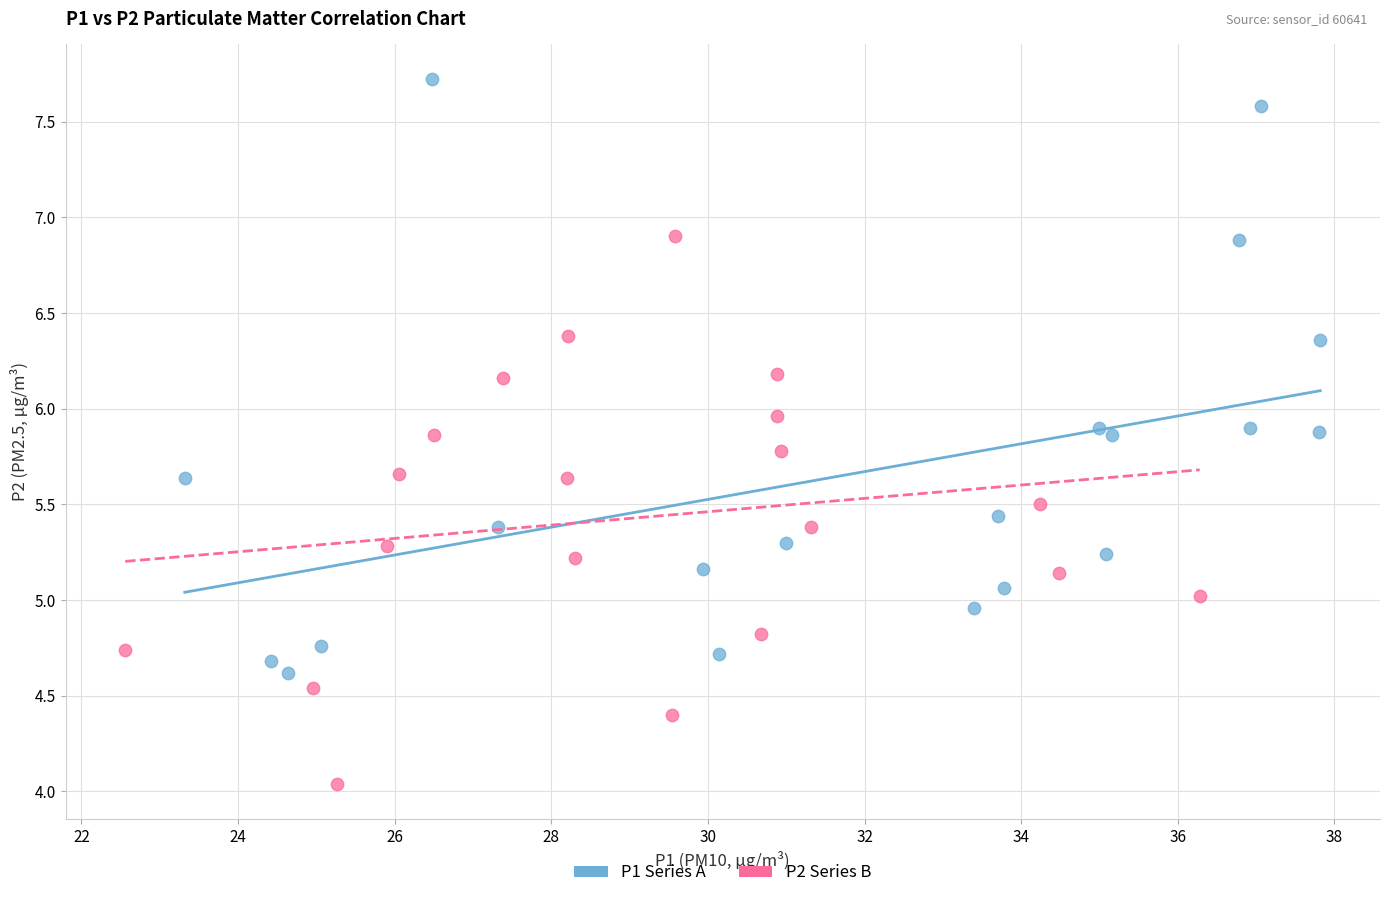

Which series contains the lowest Y value?

P2 Series B